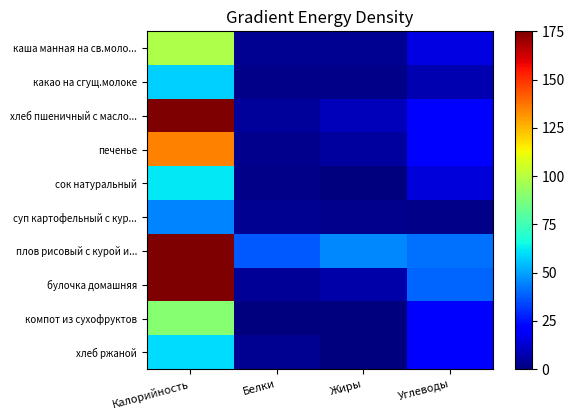

Between Белки and Углеводы, which series saw the biggest shift?

булочка домашняя